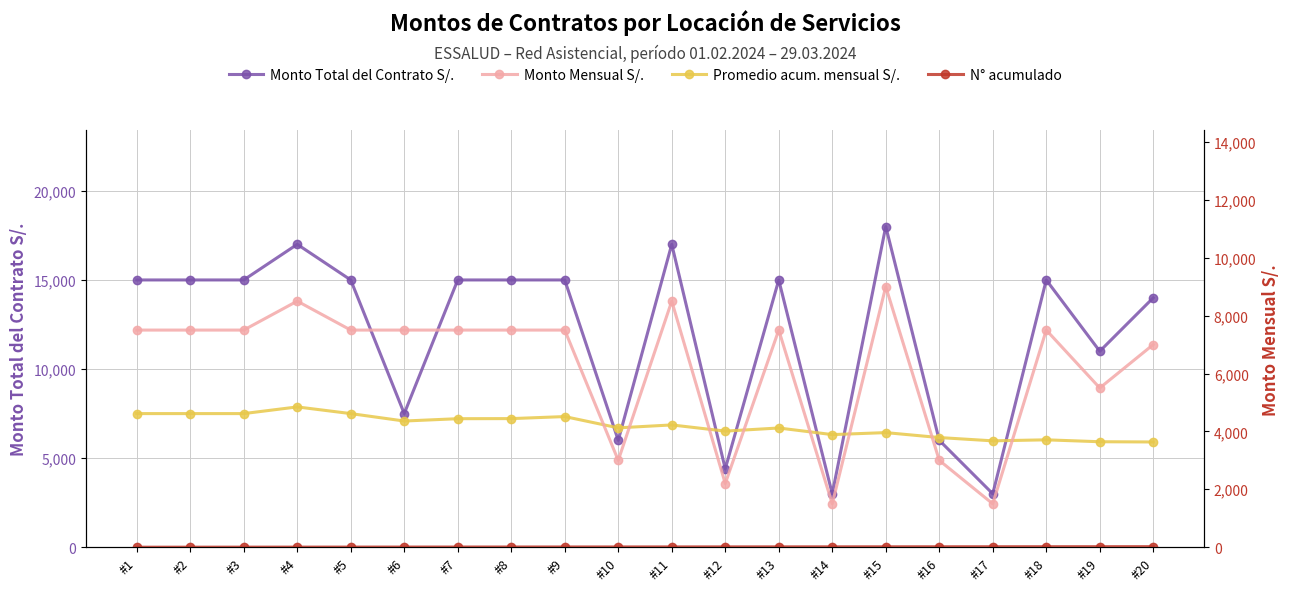

The N° acumulado series shows 9 at #19. True or false?

False